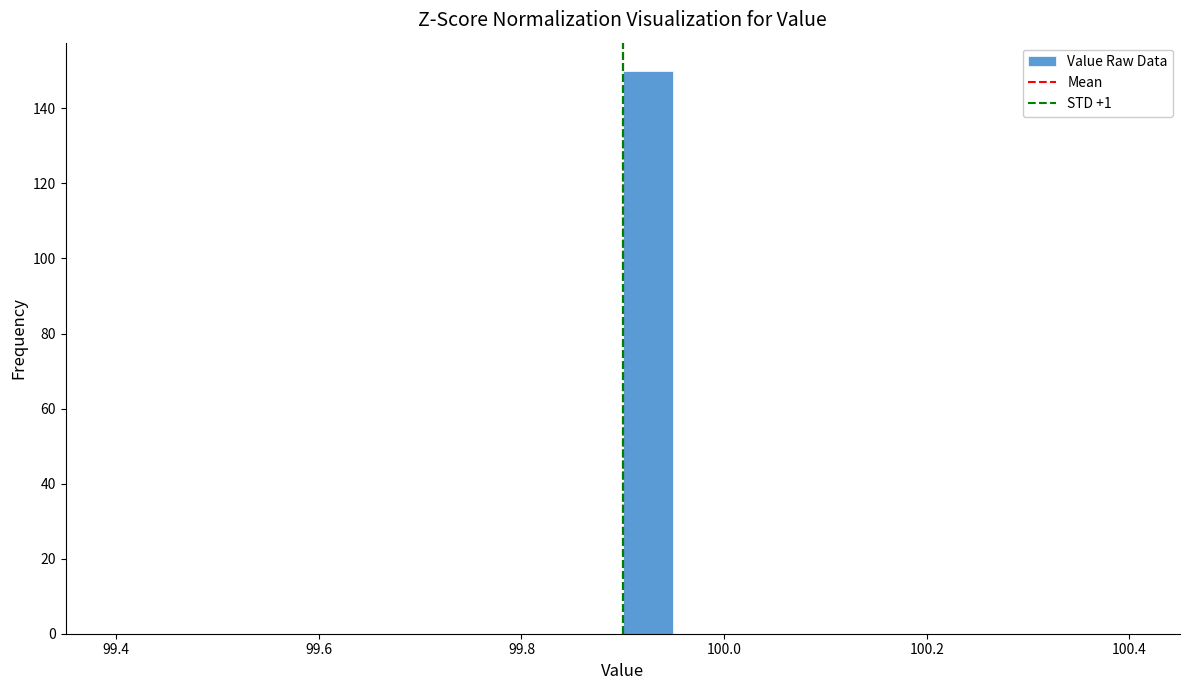

Around what value on the x-axis is the tallest bar? Give the approximate position of its centre, as read against the axis.

99.92